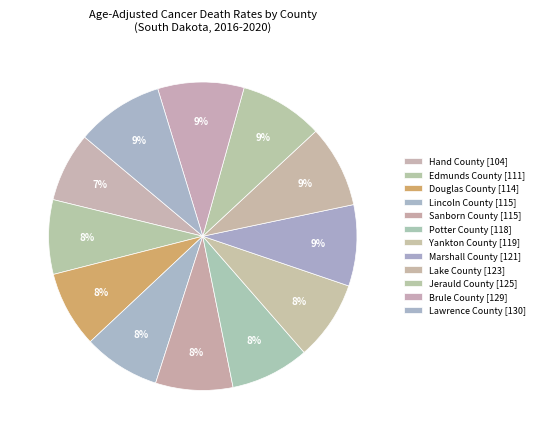

Is it true that Douglas County is 1% of the pie?

False